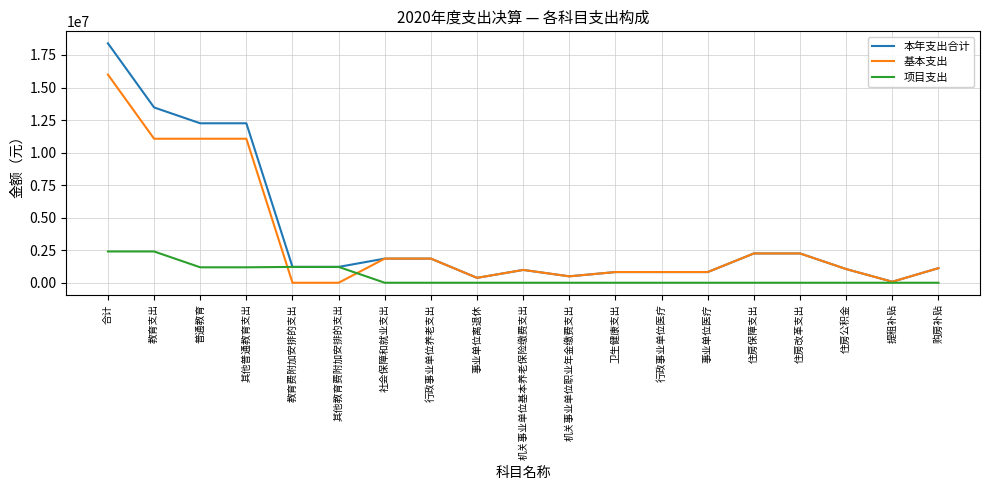

Rank the series by their average value, from highest to lowest.

本年支出合计, 基本支出, 项目支出